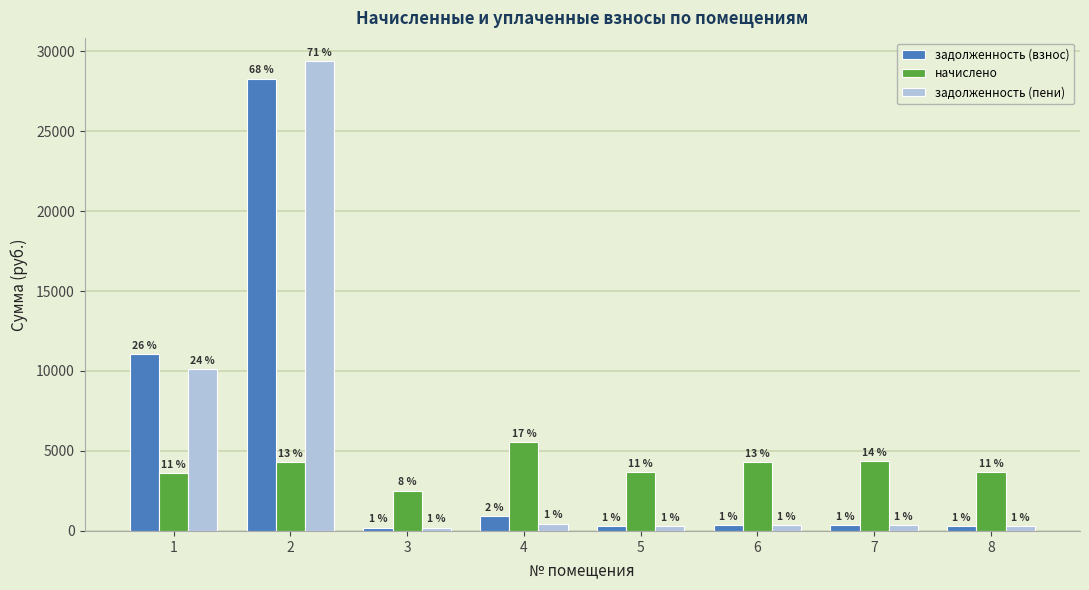

At which label does задолженность (пени) first exceed 364?

1